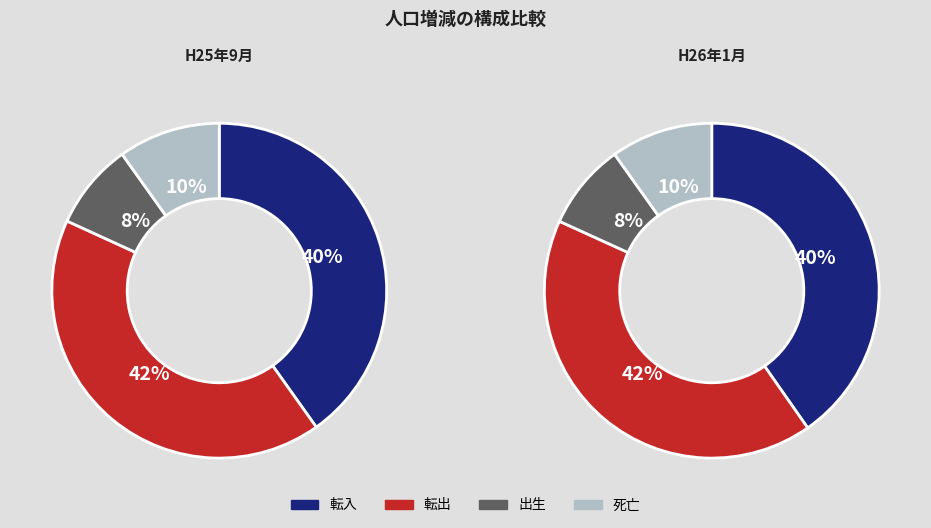

The 1 slice represents 14% of the pie. True or false?

False